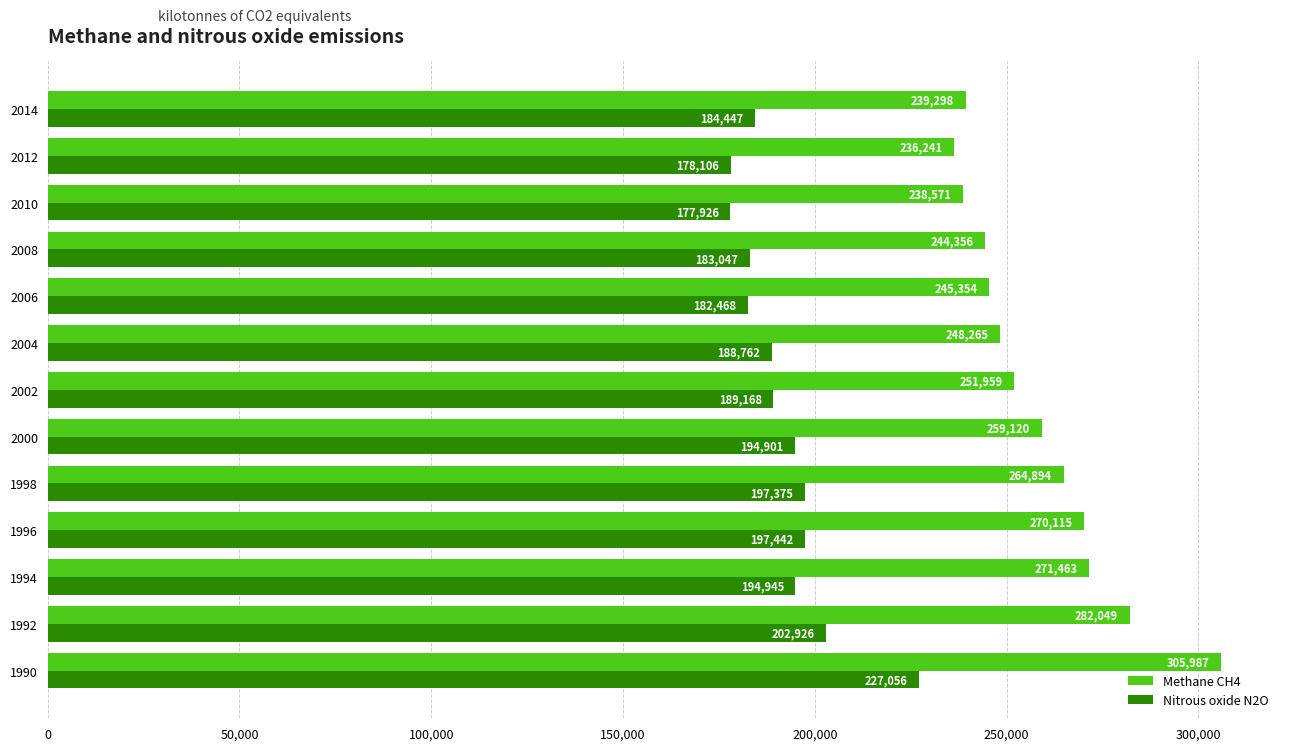

Rank the series by their maximum value, from lowest to highest.

Nitrous oxide N2O, Methane CH4